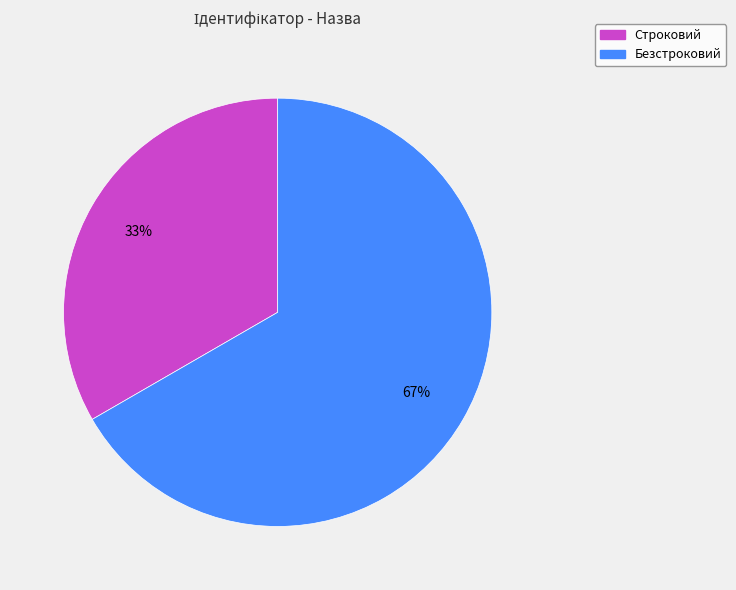

Rank the categories by value from highest to lowest.

Безстроковий, Строковий